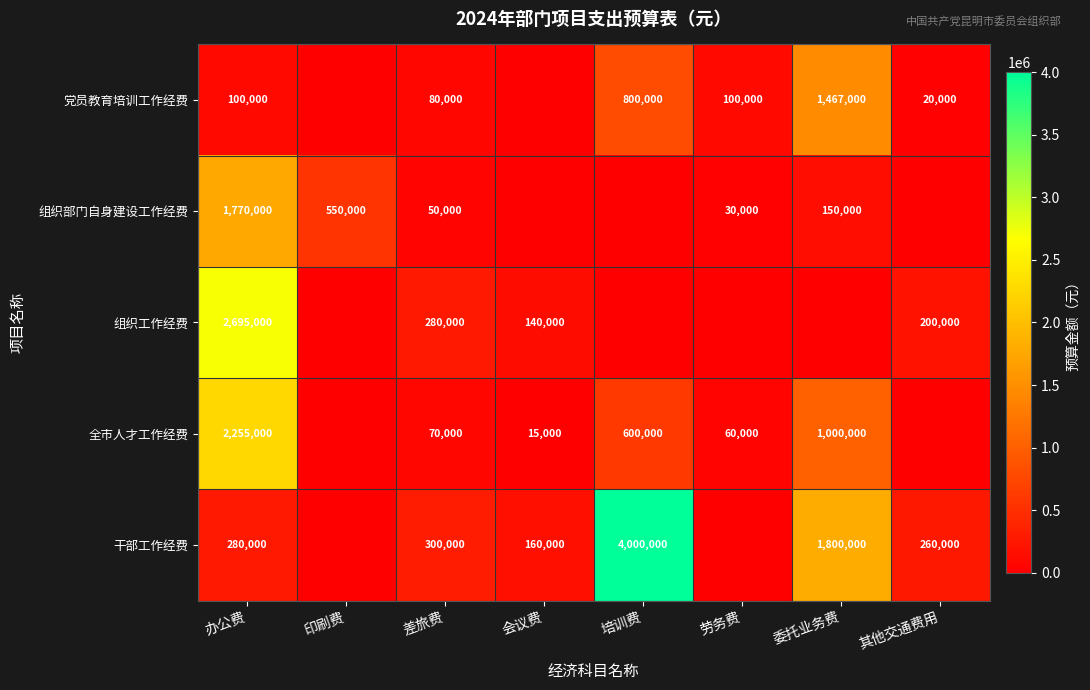

True or false: 党员教育培训工作经费 has a value of 63056 at 劳务费.

False